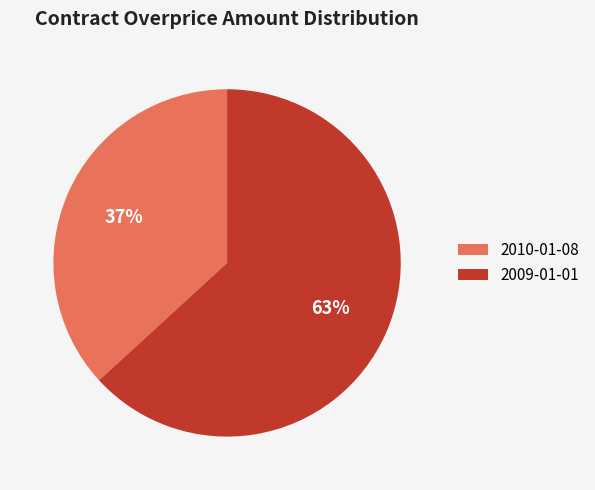

Rank the categories by value from highest to lowest.

2009-01-01, 2010-01-08